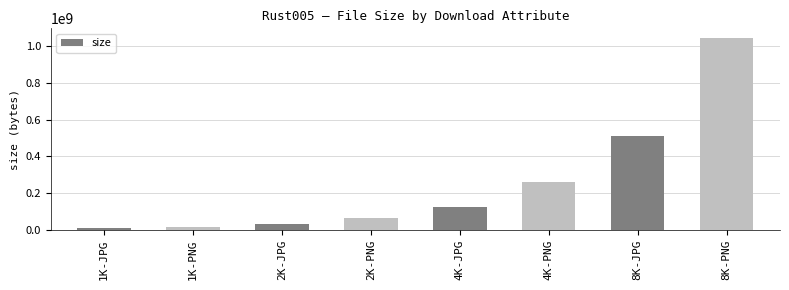

List the labels in order of value, largest first.

8K-PNG, 8K-JPG, 4K-PNG, 4K-JPG, 2K-PNG, 2K-JPG, 1K-PNG, 1K-JPG